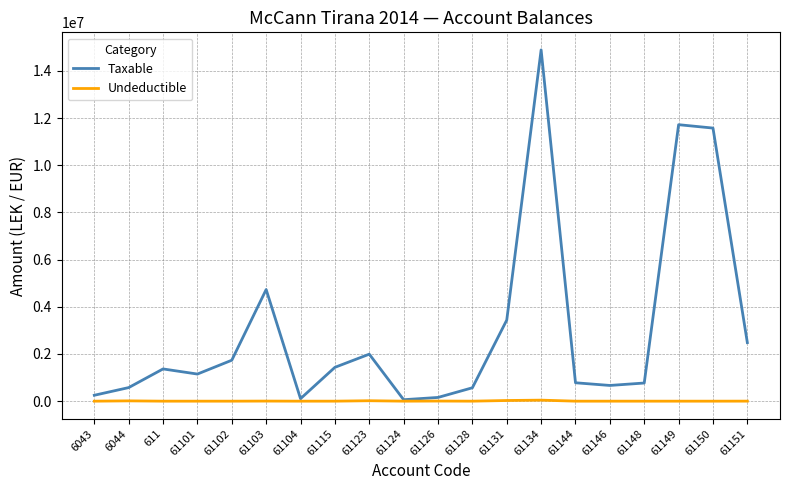

What is the spread (max minus min) of values at 61149?

11717876.6